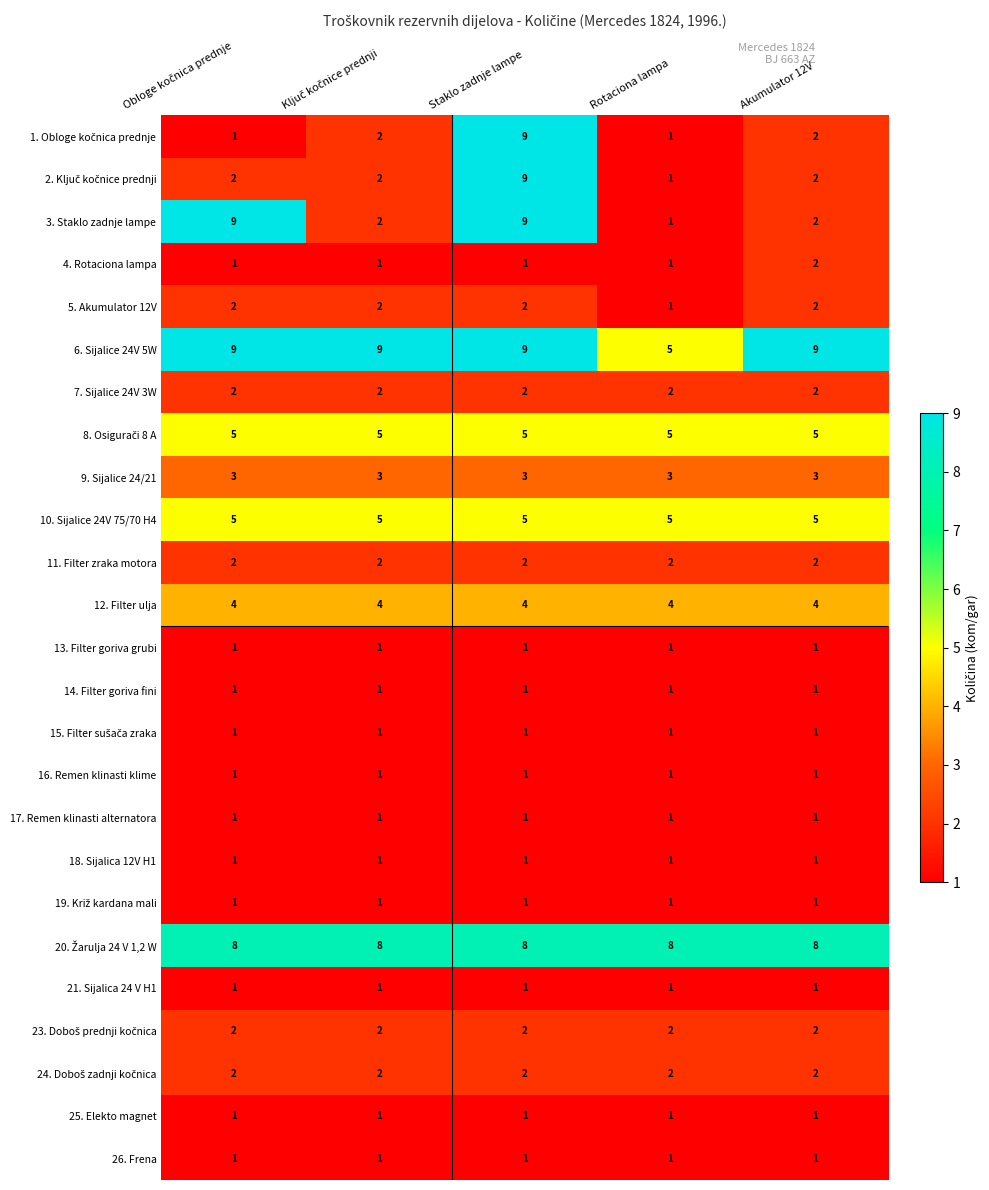

Between Rotaciona lampa and Akumulator 12V, which series saw the biggest shift?

6. Sijalice 24V 5W